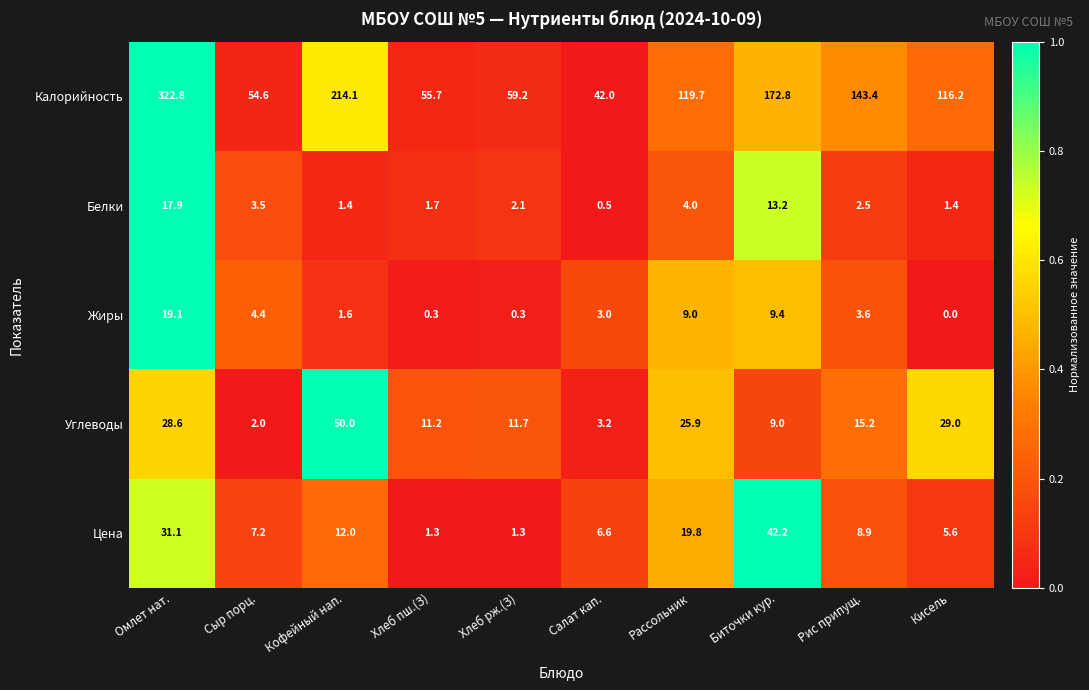

Read the Белки value at Салат кап..

0.5